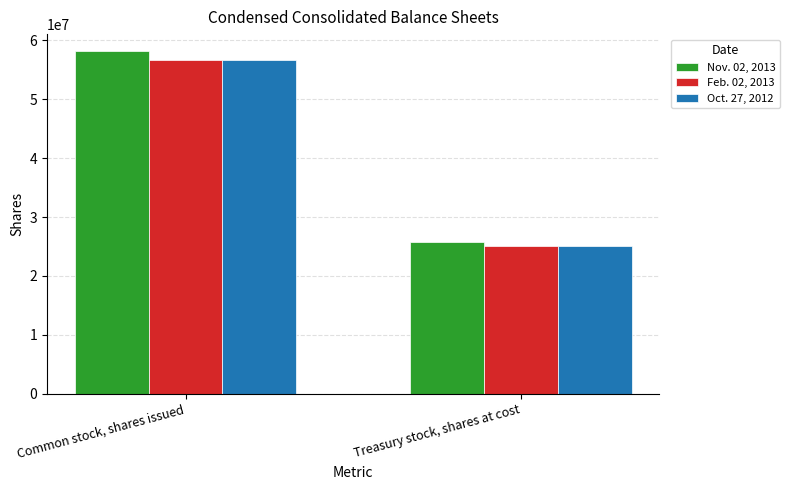

At how many categories does at least one series exceed 40378839?

1